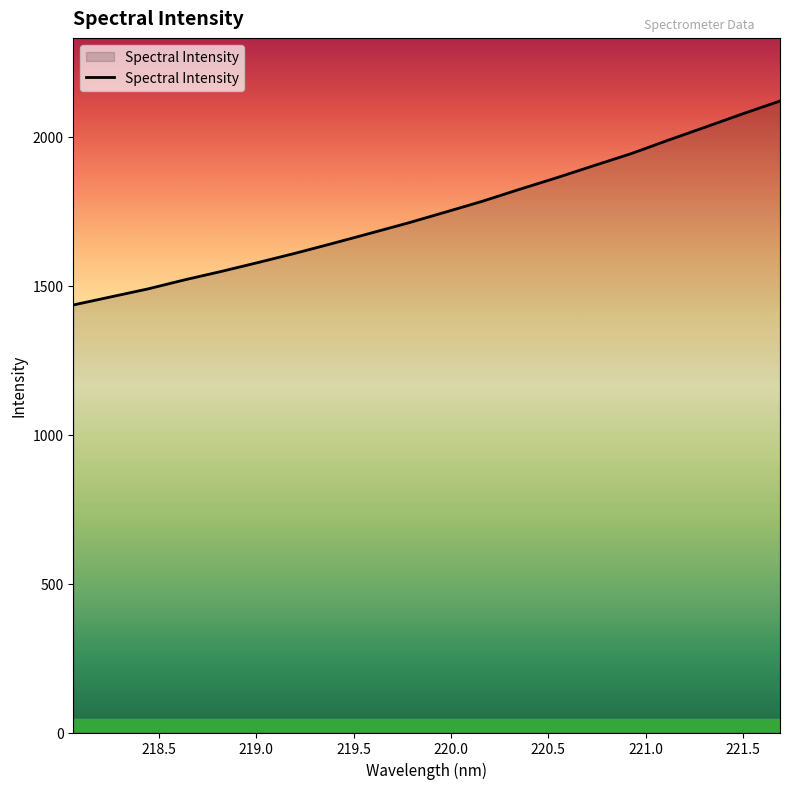

How many lines are shown in the chart?

1